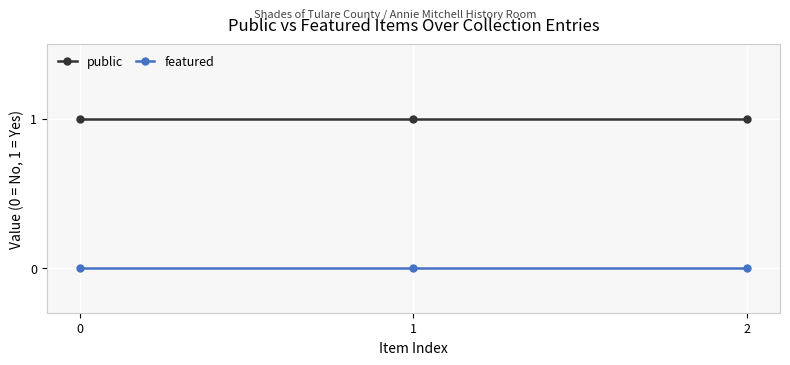

At how many categories does at least one series exceed 0?

3